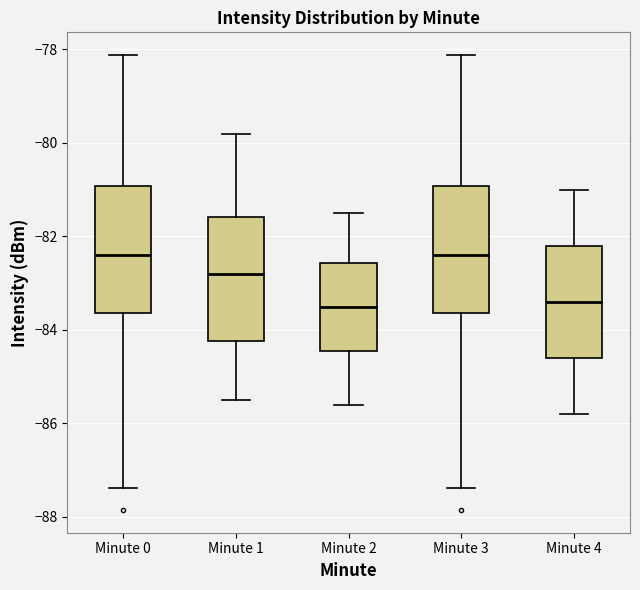

Where does the median line of the box for Minute 4 sit on the y-axis? The values are not printed on the chart, so give them approximately, as read against the axis.

-83.4